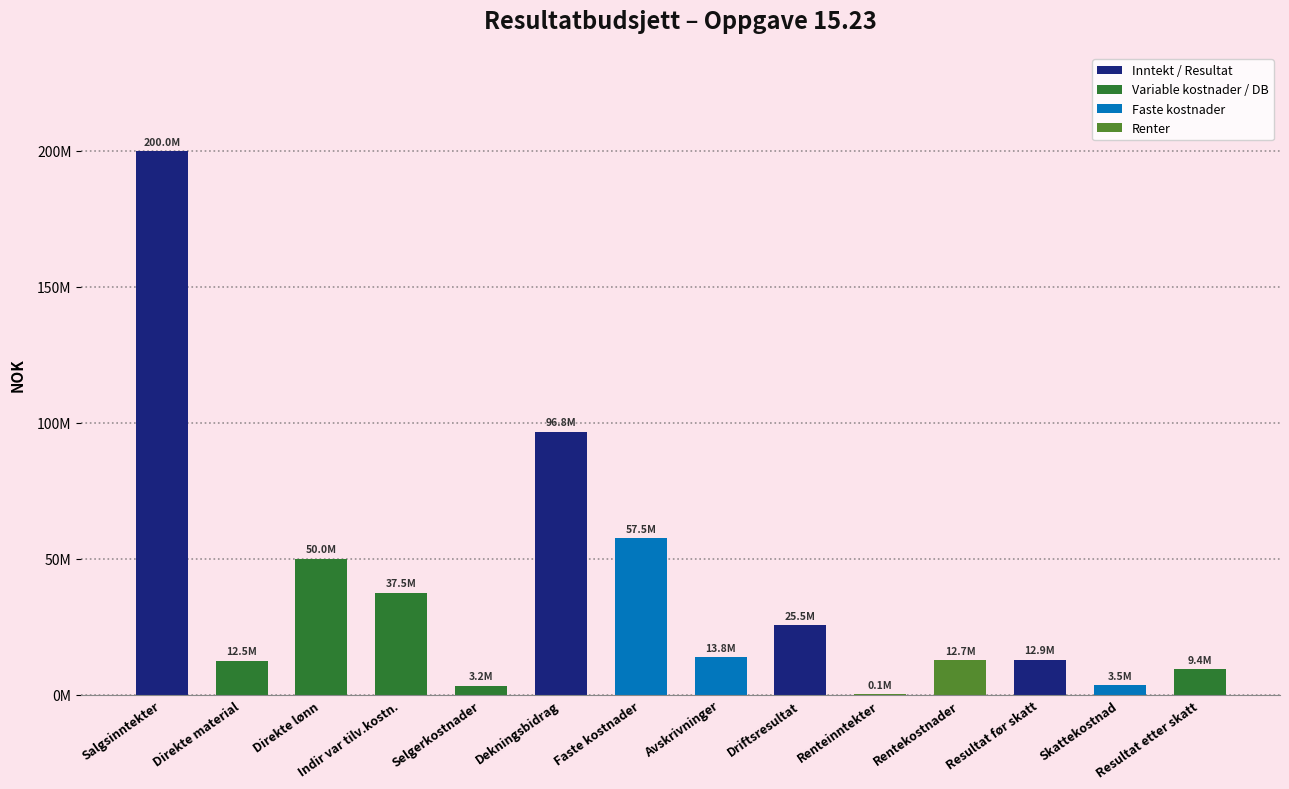

Reading left to right, list all the values displayed in this chart.

Salgsinntekter=200000000	Direkte material=12500000	Direkte lønn=50000000	Indir var tilv.kostn.=37500000	Selgerkostnader=3250000	Dekningsbidrag=96750000	Faste kostnader=57470000	Avskrivninger=13812000	Driftsresultat=25468000	Renteinntekter=87000	Rentekostnader=12664000	Resultat før skatt=12891000	Skattekostnad=3480570	Resultat etter skatt=9410430